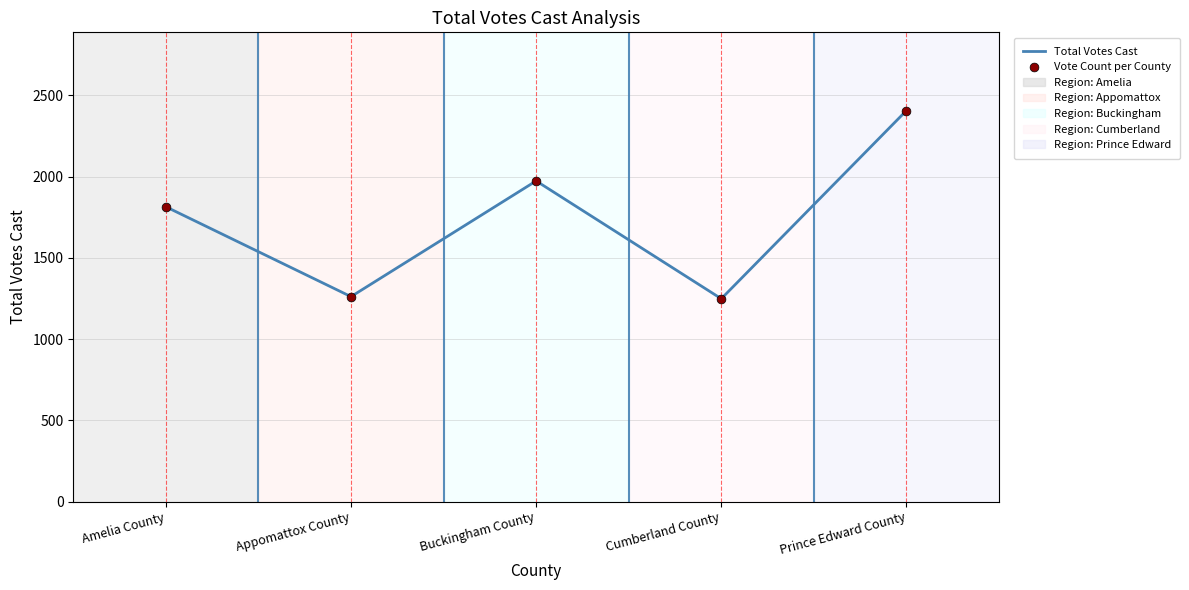

The value at Cumberland County is 1249. True or false?

True